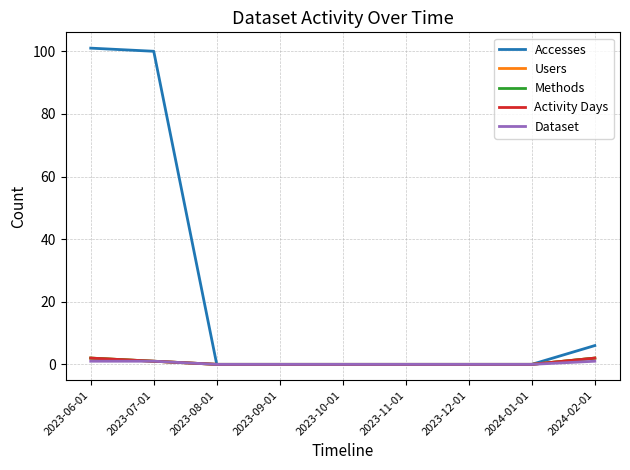

What position from the right is 2023-10-01?

5